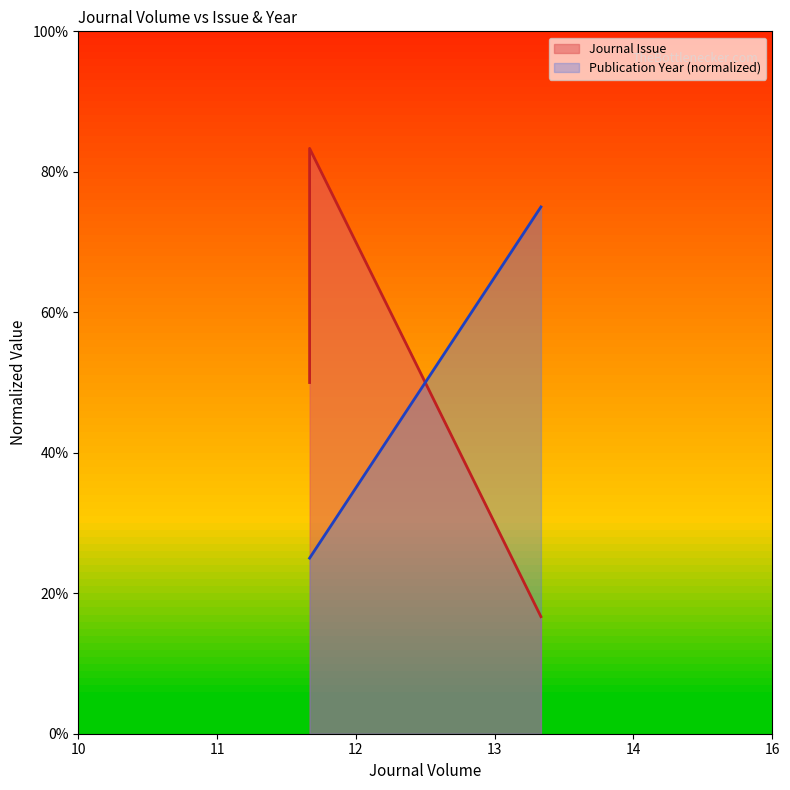

What is the difference between the highest and lowest values at 12?

25.0